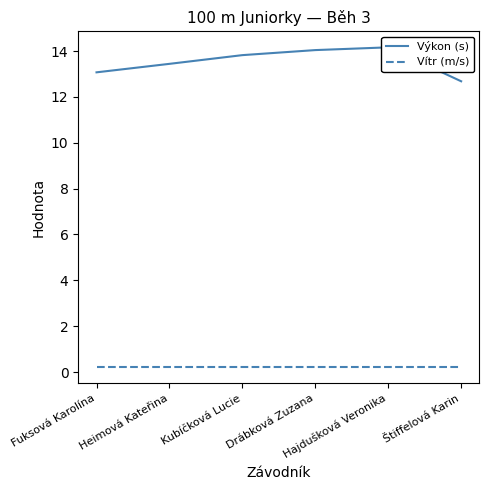

Which series changed the most between Fuksová Karolína and Heimová Kateřina?

Výkon (s)